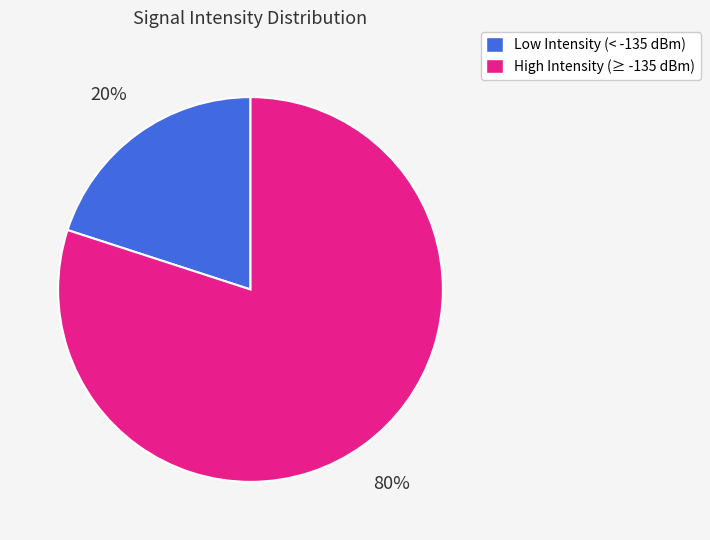

Is it true that High Intensity (≥ -135 dBm) is 80% of the pie?

True